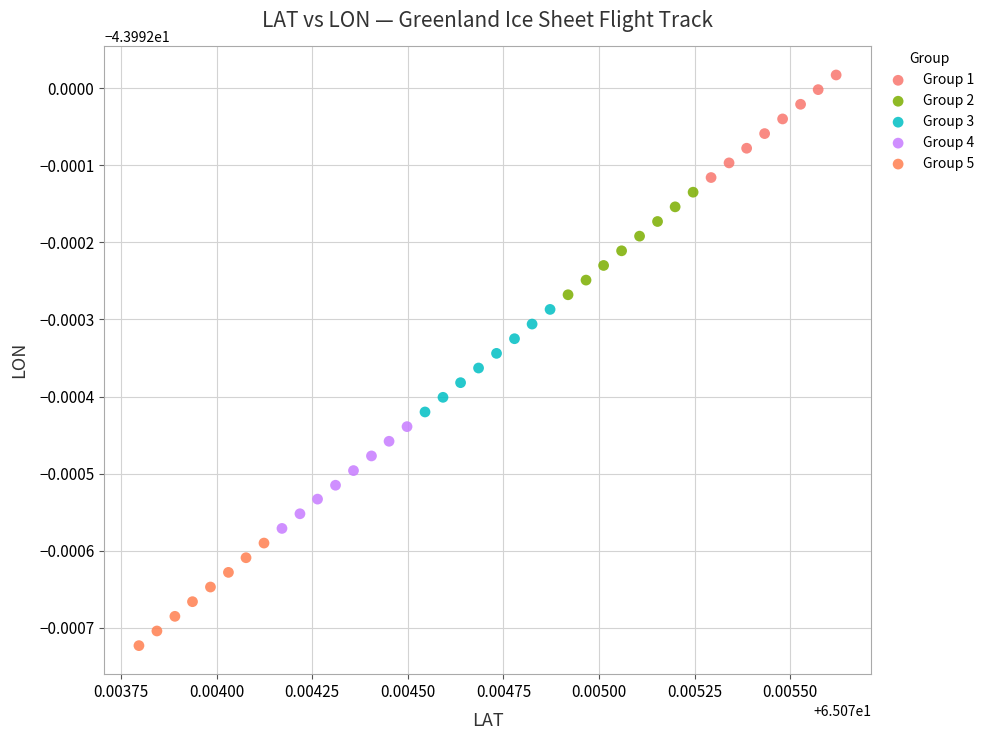

What are all the series names shown in the legend?

Group 1, Group 2, Group 3, Group 4, Group 5